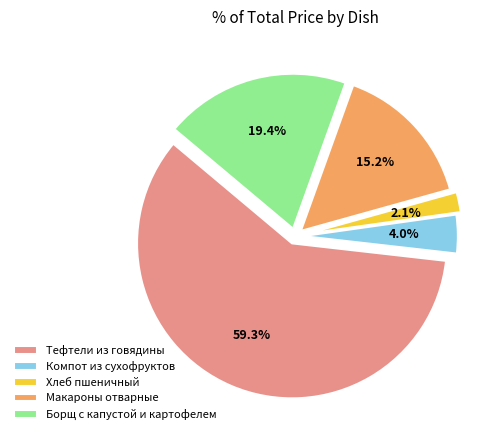

To the nearest percent, what portion does Хлеб пшеничный represent?

2%